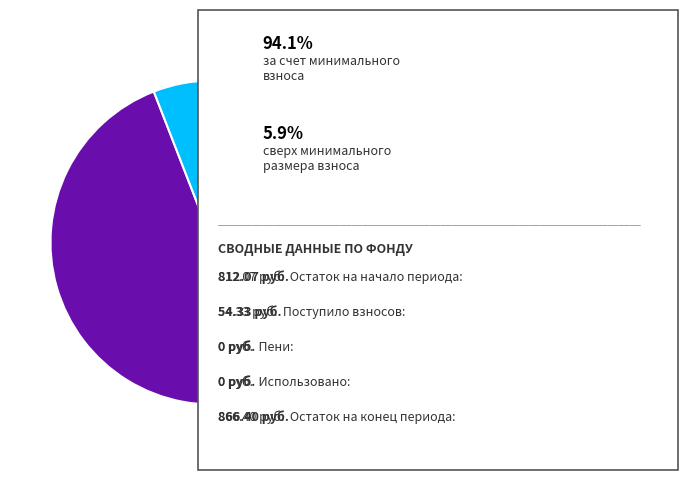

Is there any slice that represents more than half of the pie?

Yes